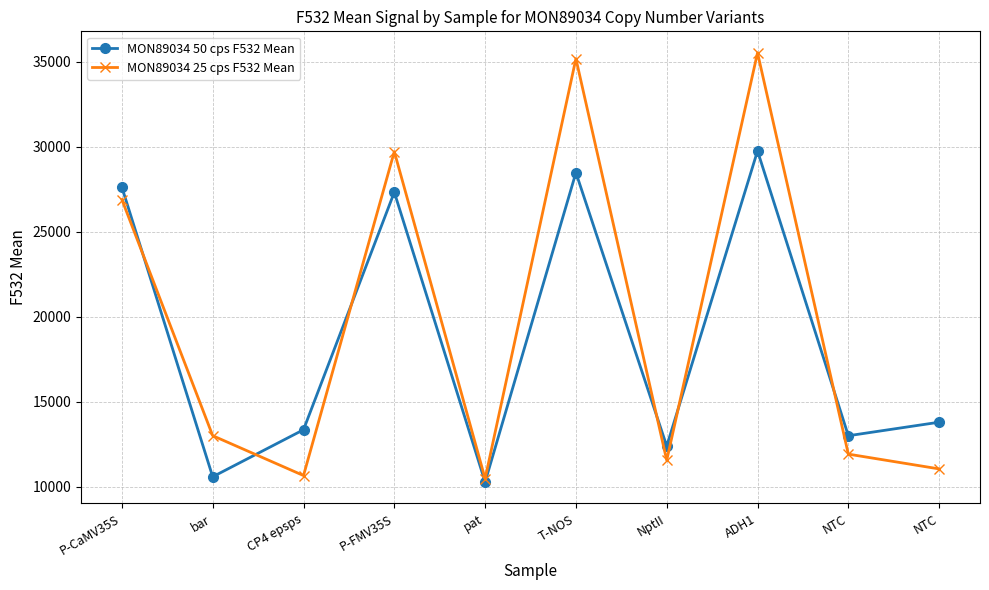

What is the sum of the MON89034 50 cps F532 Mean values at NTC and P-CaMV35S?

40640